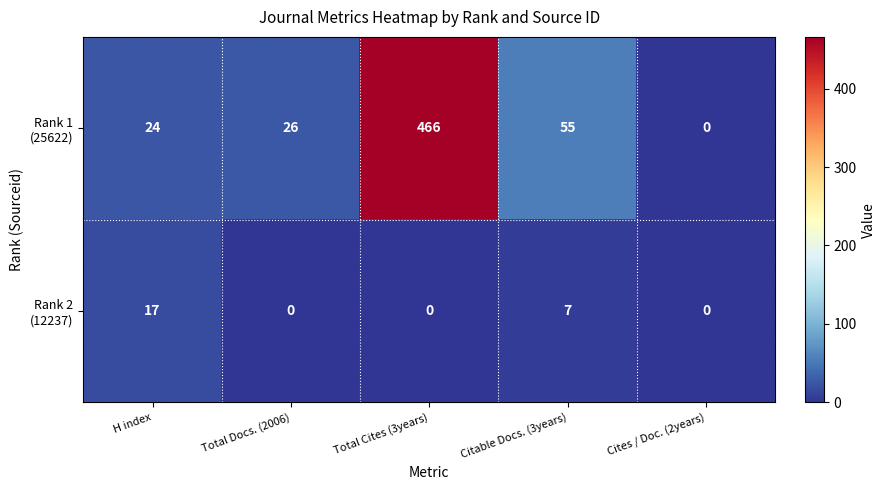

Count the number of categories in the chart.

5